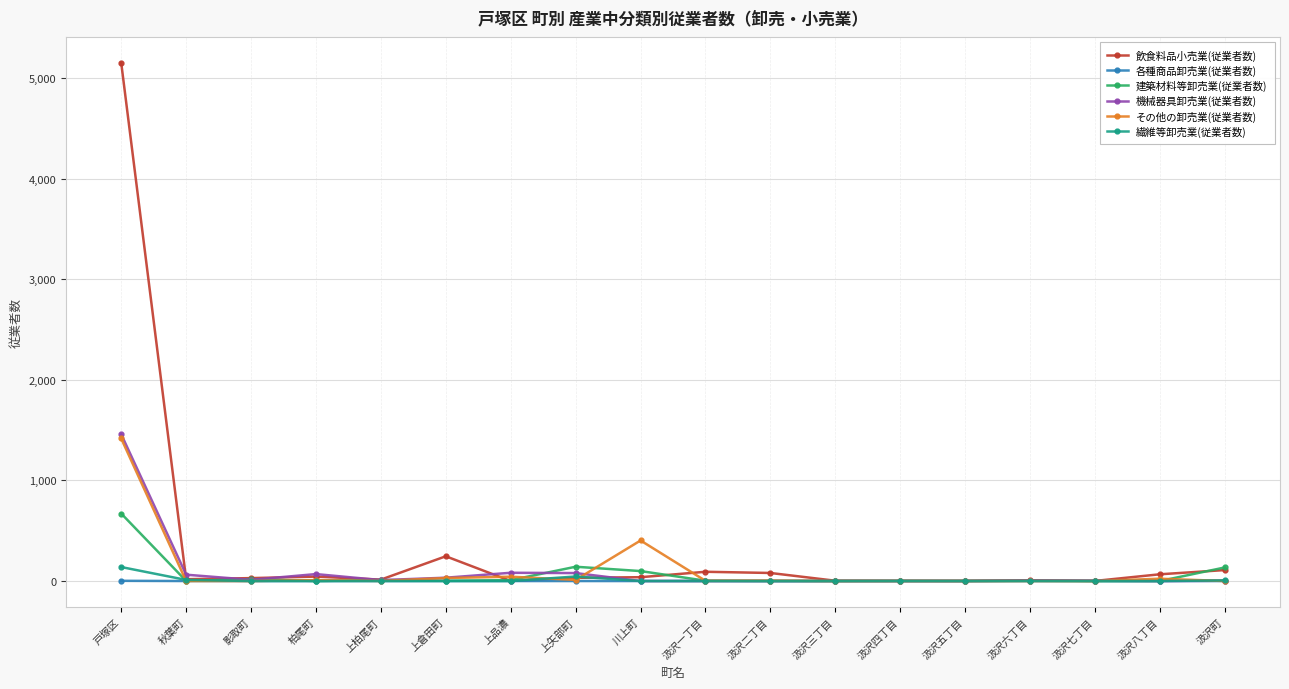

Is it true that 飲食料品小売業(従業者数) equals 0 at 上品濃?

True